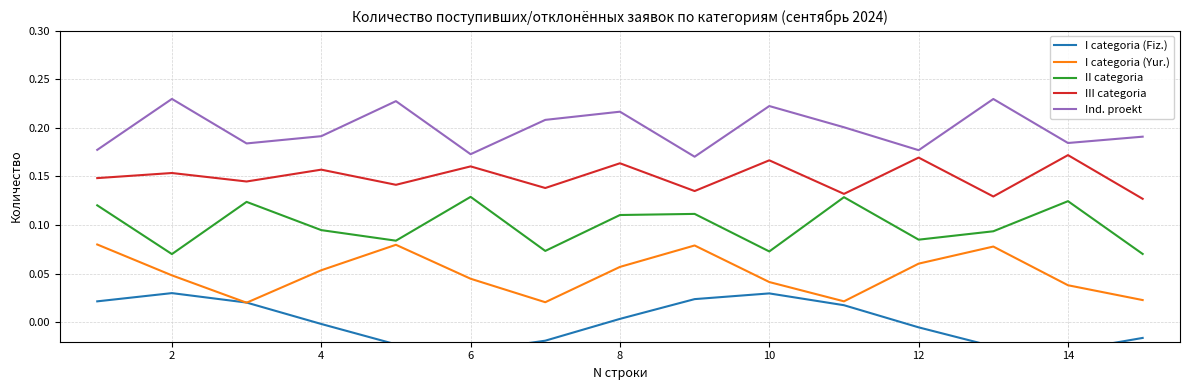

How many lines are shown in the chart?

5